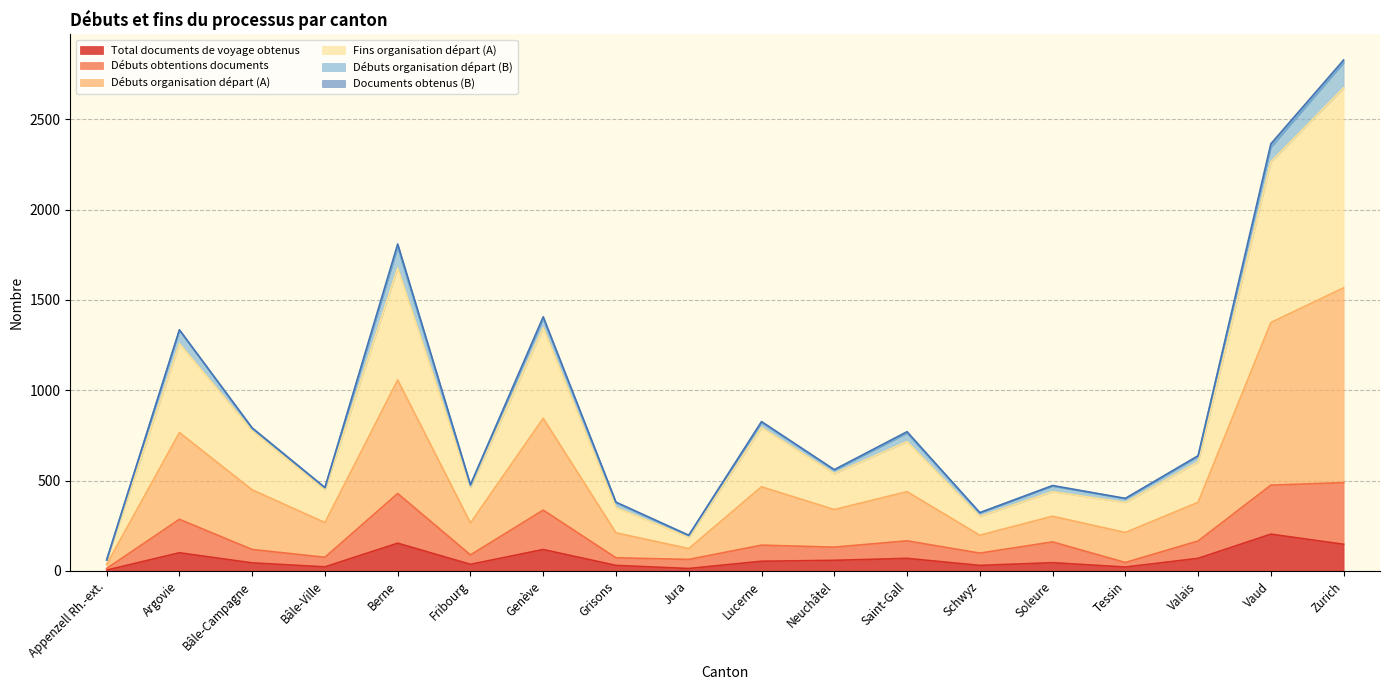

What is the maximum value for Total documents de voyage obtenus?

204